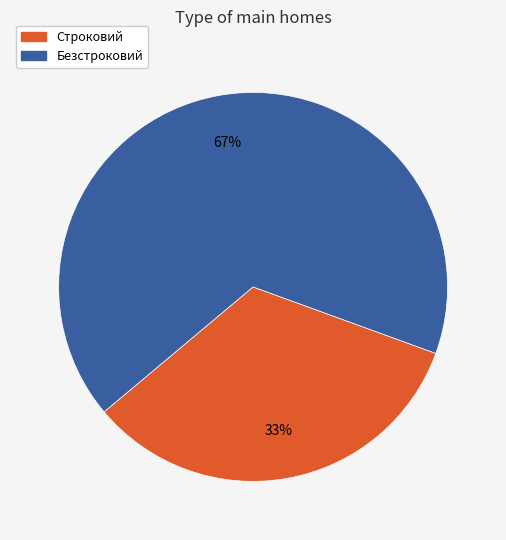

Does Строковий account for over 50% of the chart?

No